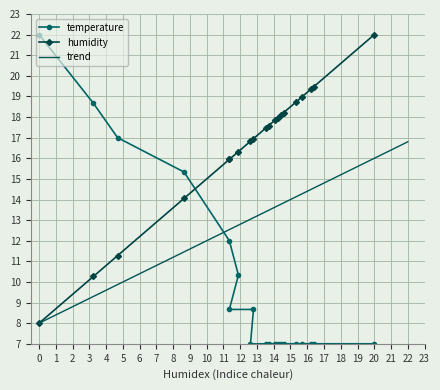

The trend series shows 8.0 at 0. True or false?

True